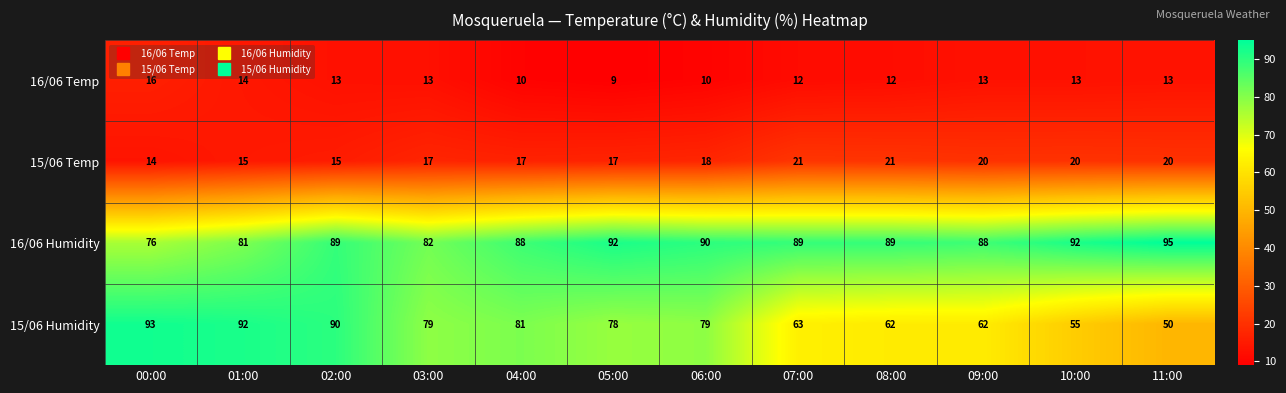

The 15/06 Humidity series shows 90 at 02:00. True or false?

True